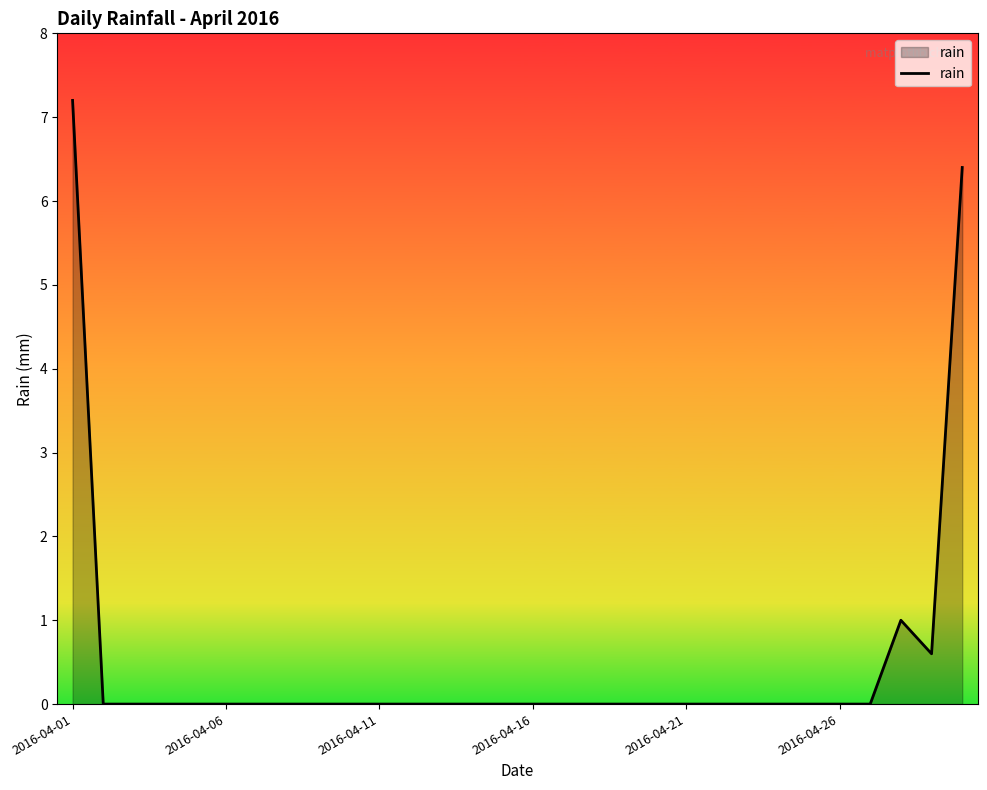

What is the maximum value shown in the chart?

7.2